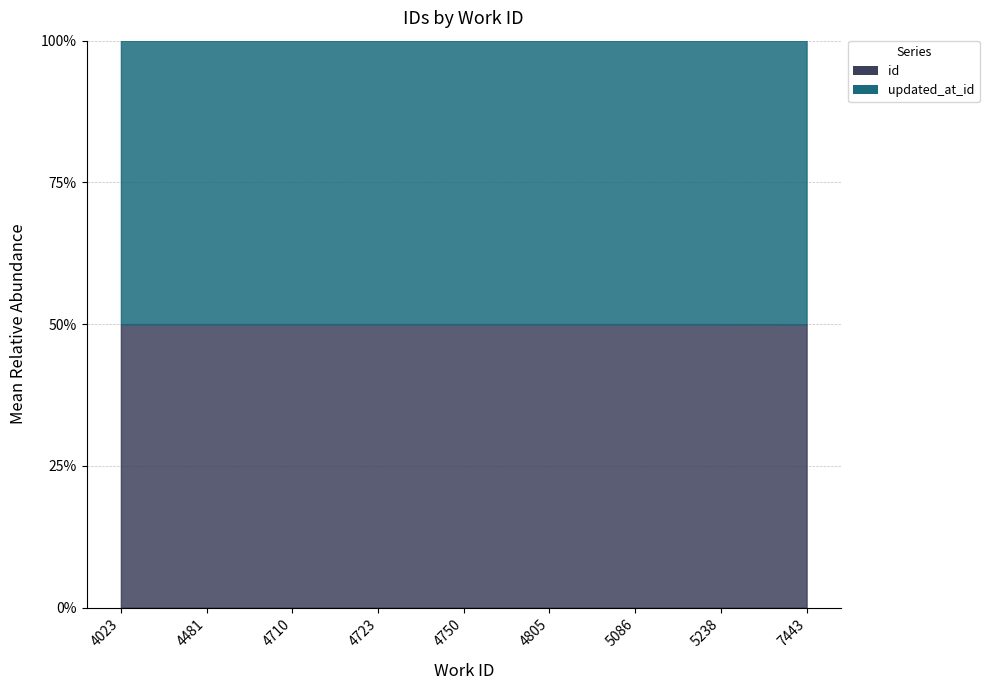

Reading left to right, transcribe all the data shown in this chart.

id: 10418	11781	12426	12459	12572	12852	13681	14097	20817
updated_at_id: 10418	11781	12426	12459	12572	12852	13681	14097	20829